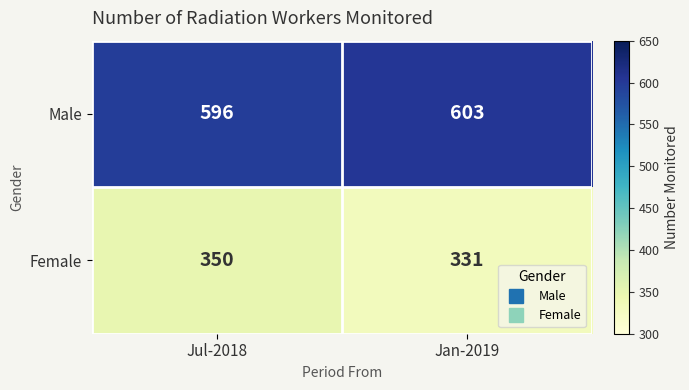

What is the sum of the Male values at Jan-2019 and Jul-2018?

1199